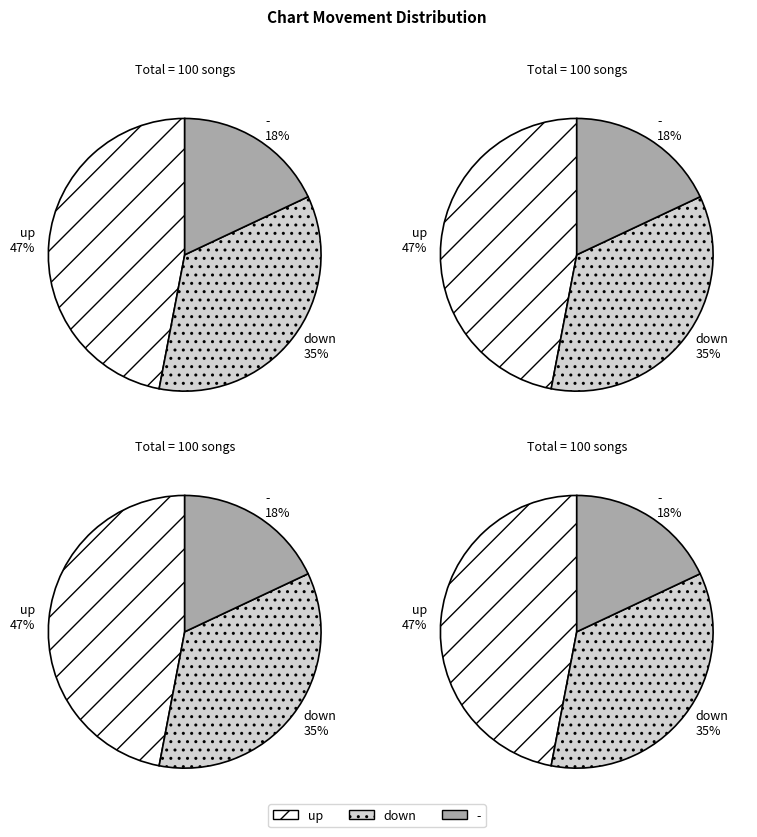

What is the smallest slice in the pie chart?

-